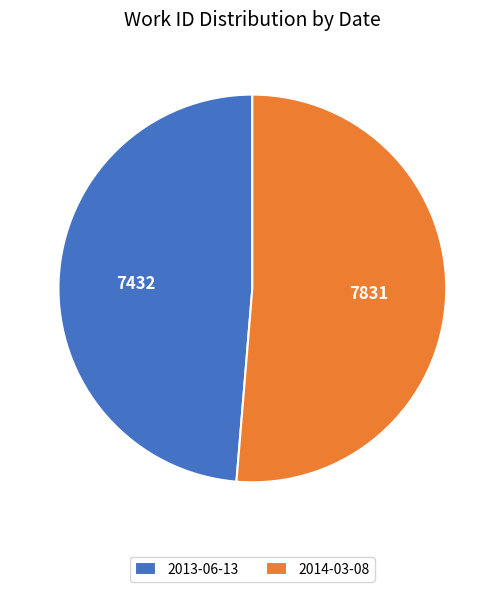

Combined, do 2014-03-08 and 2013-06-13 account for over 50%?

Yes